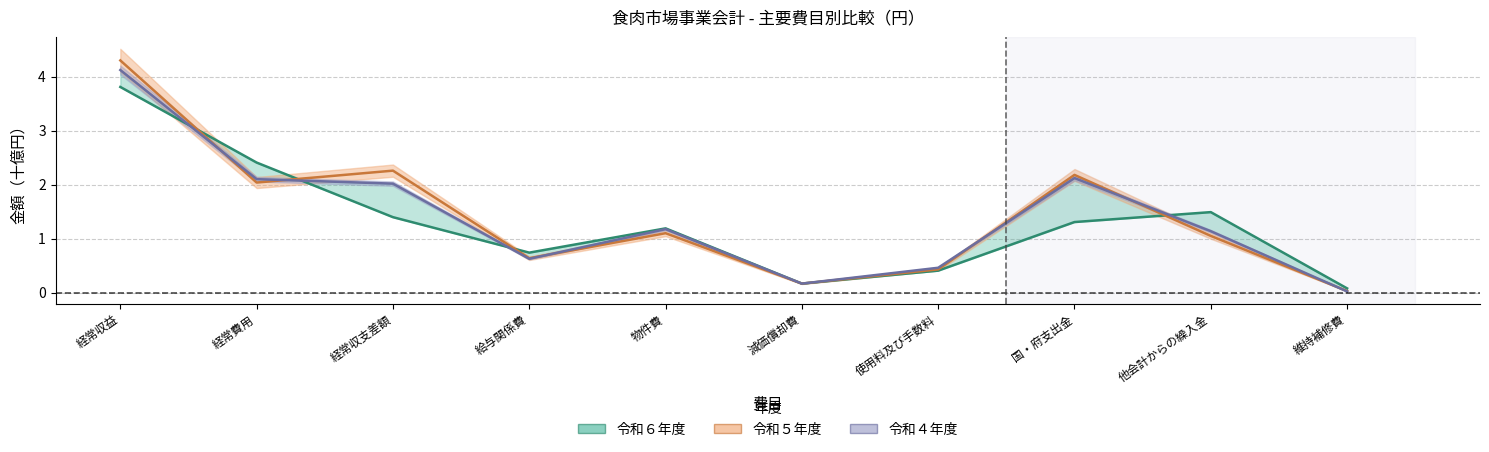

Which has a higher value, 維持補修費 or 減価償却費?

減価償却費